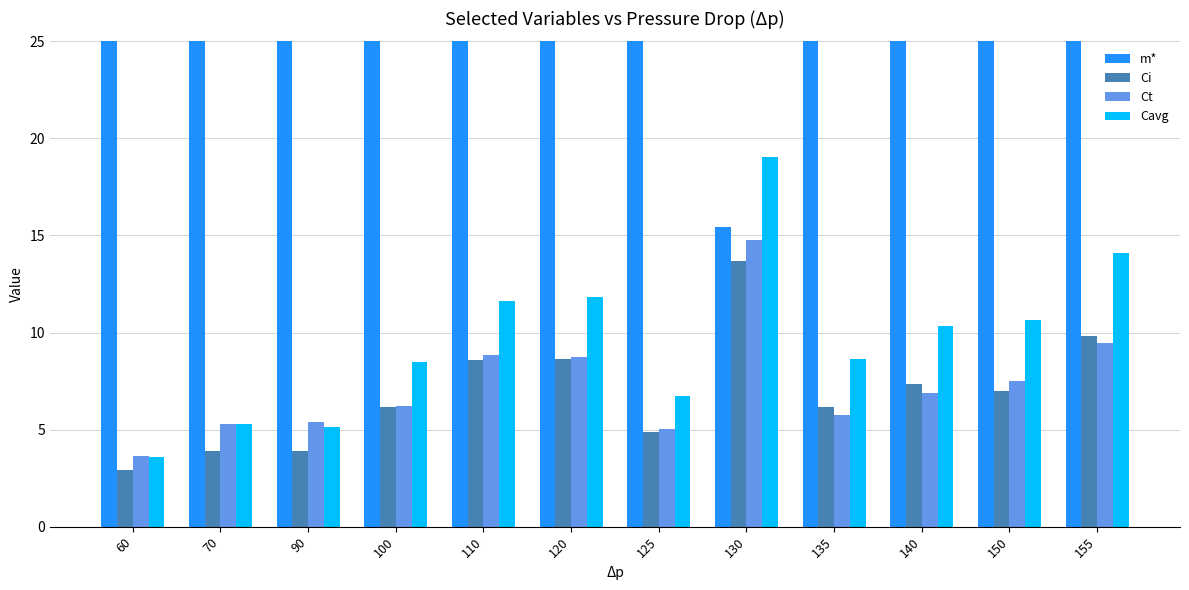

What is the value of the m* bar at the 4th from the left?

54.1